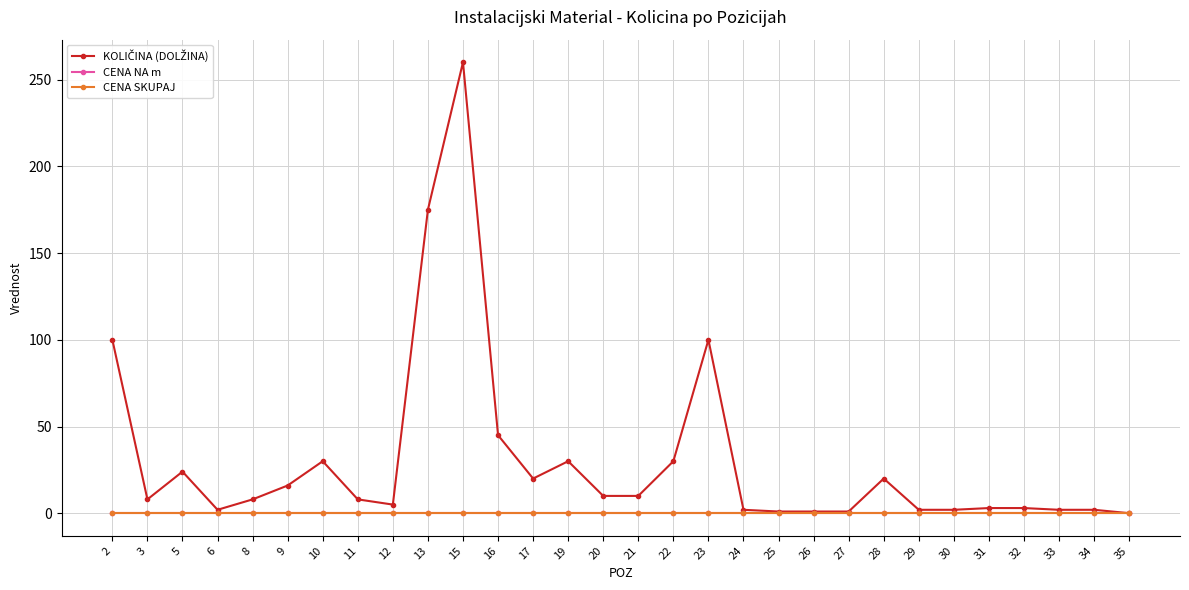

Between 3 and 10, which series saw the biggest shift?

KOLIČINA (DOLŽINA)